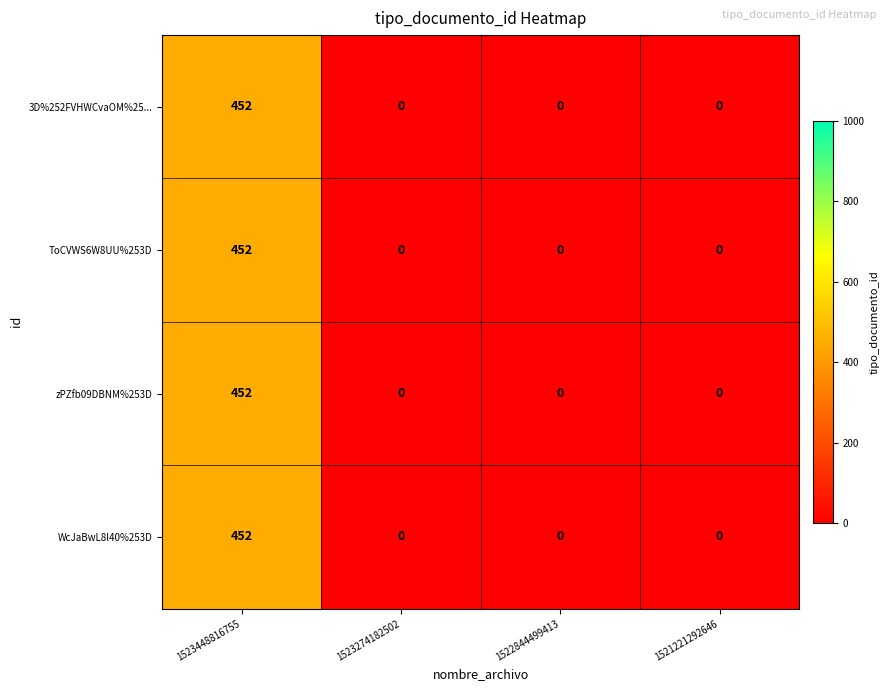

The value of ToCVWS6W8UU%253D at 1521221292646 is 0. True or false?

True